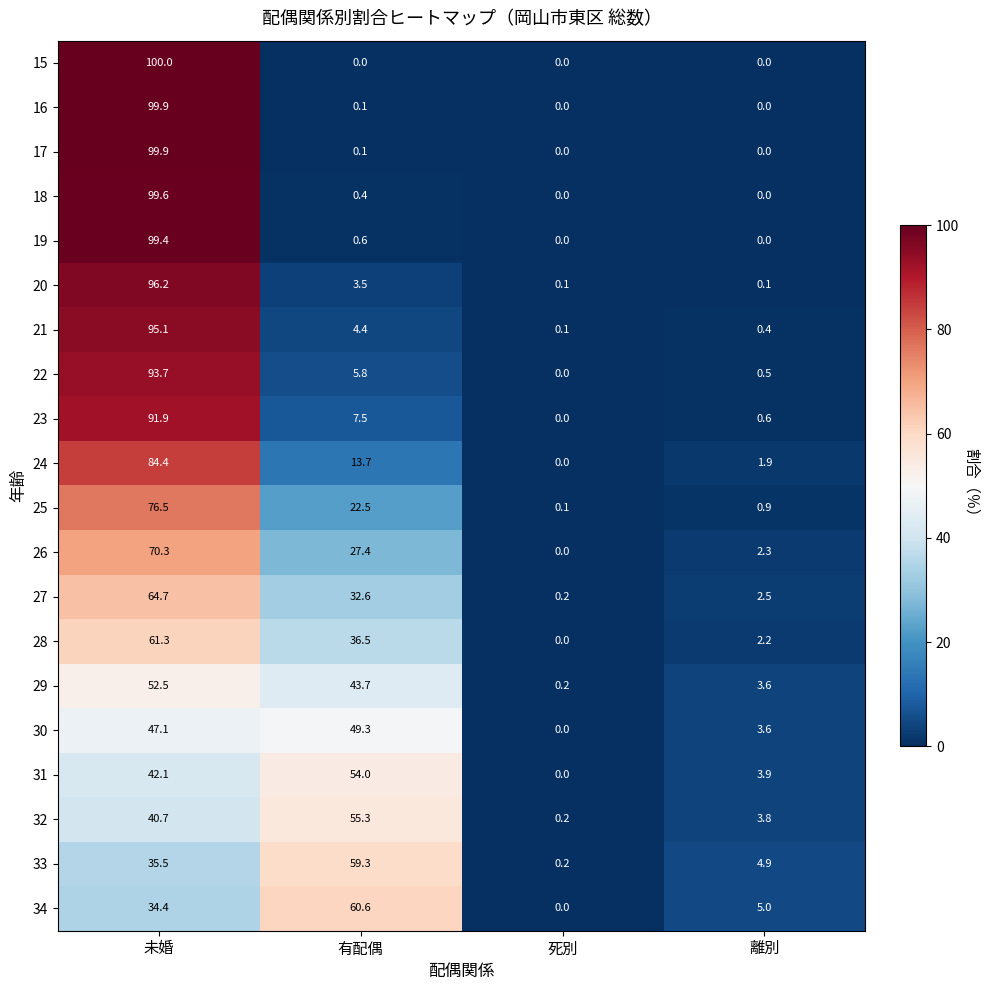

How many series are shown in this chart?

20